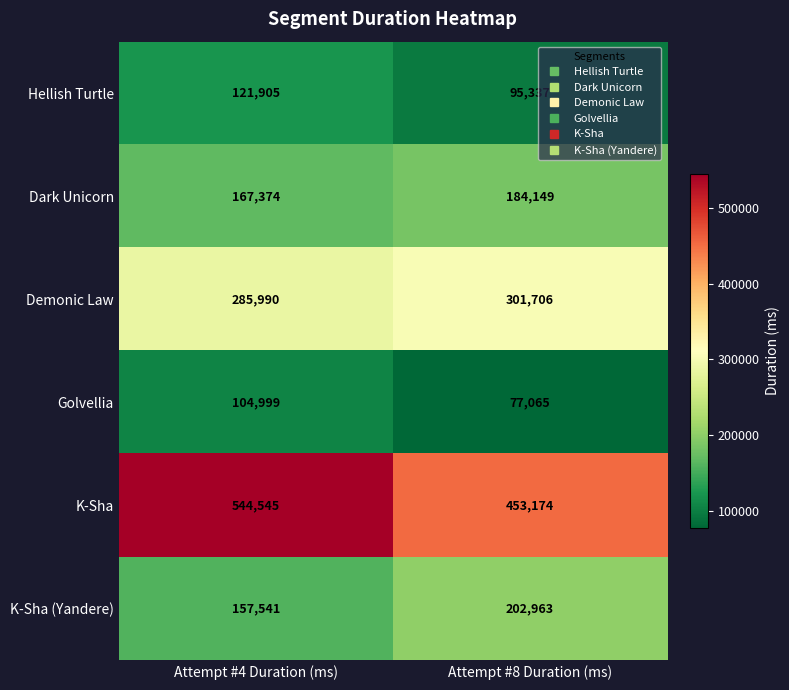

At which category does the chart reach its peak across all series?

Attempt #4 Duration (ms)